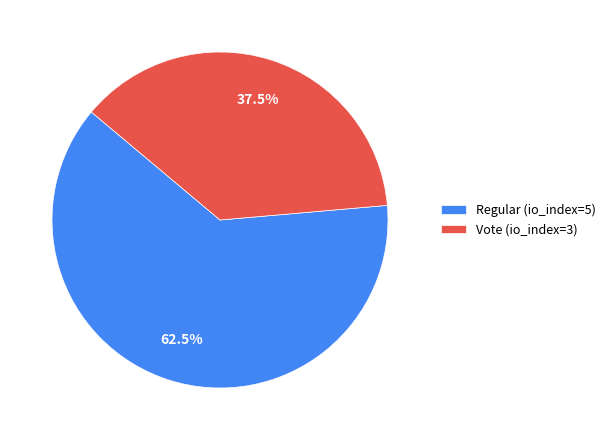

Does Vote (io_index=3) represent more than half of the total?

No